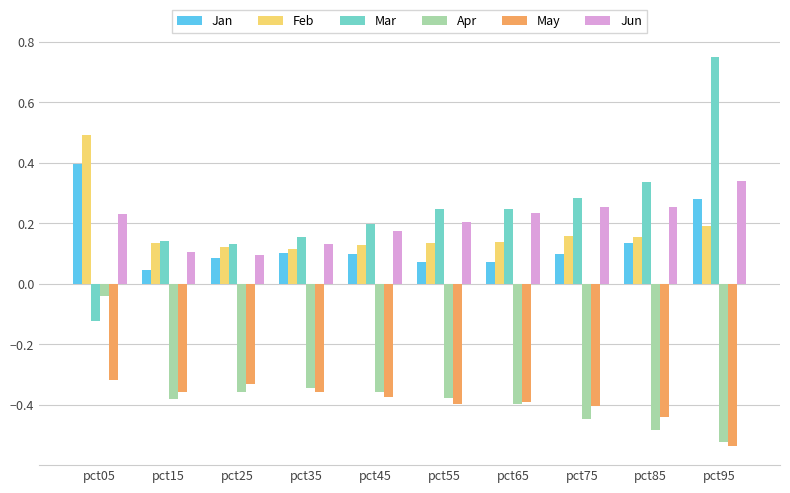

The value of May at pct45 is -0.6. True or false?

False